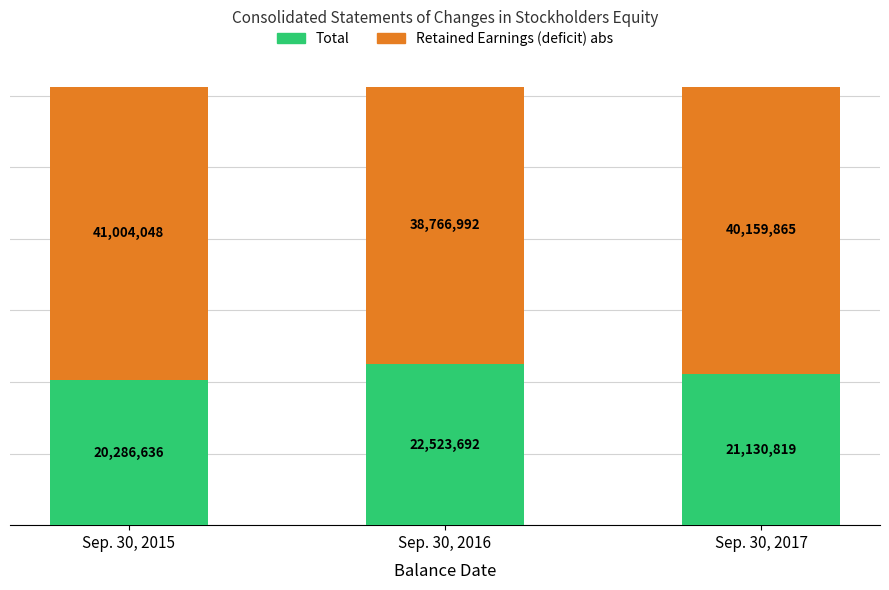

What is the approximate value of Total at Sep. 30, 2016, to the nearest 10?

22523690